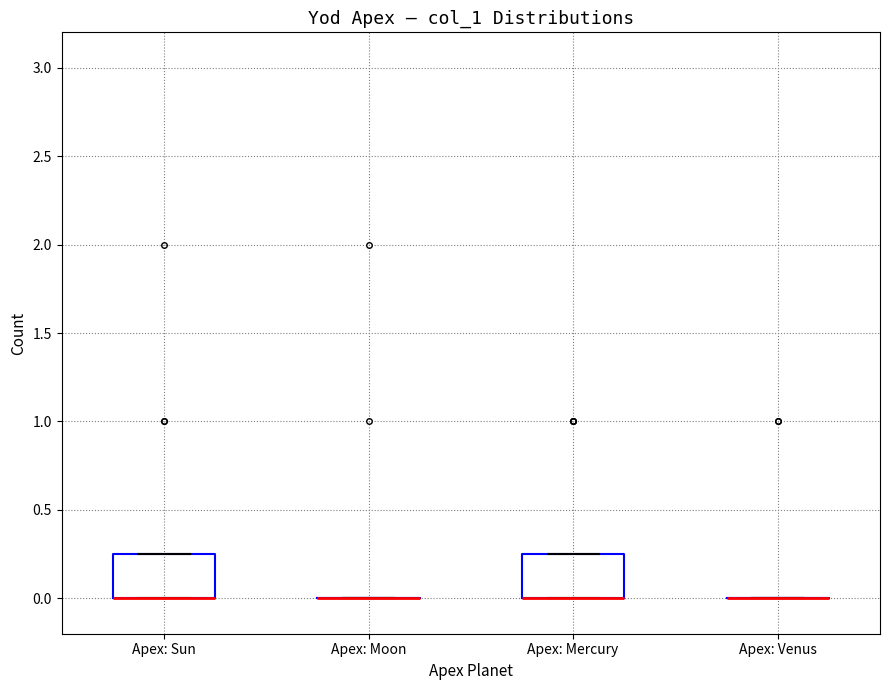

Reading left to right, read every box against the y-axis: the position of its median line, the range the box covers, and the ends of its whiskers. The values are not printed on the chart, so give them approximately, as read against the axis.

Apex: Sun: median 0.00 (drawn on the box's lower edge), box 0.00 to 0.25, whiskers 0.00 to 0.25
Apex: Moon: box collapsed to a line at 0.00, whiskers 0.00 to 0.00
Apex: Mercury: median 0.00 (drawn on the box's lower edge), box 0.00 to 0.25, whiskers 0.00 to 0.25
Apex: Venus: box collapsed to a line at 0.00, whiskers 0.00 to 0.00